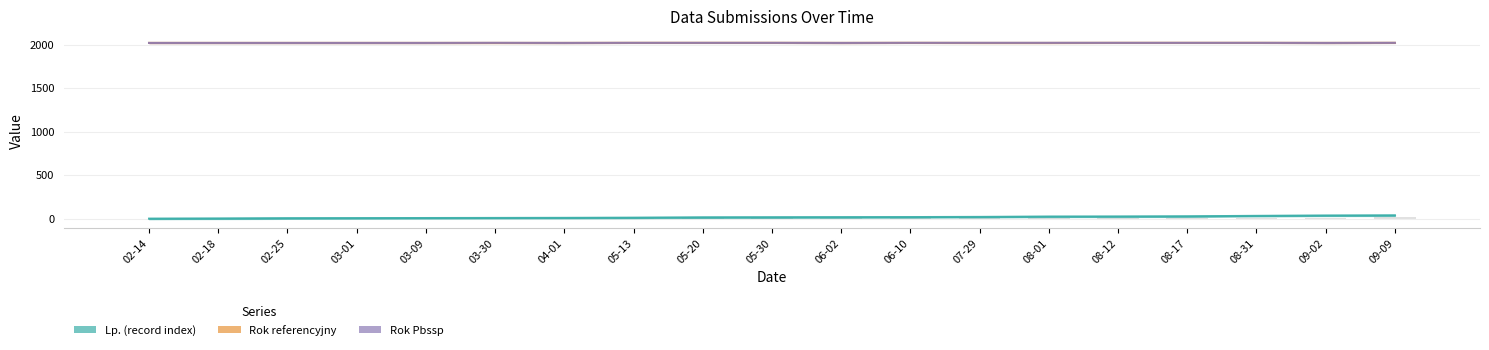

List the labels in order of Rok referencyjny value, largest first.

05-13, 05-20, 05-30, 06-10, 08-12, 08-17, 08-31, 09-09, 02-14, 02-18, 02-25, 03-01, 03-09, 03-30, 04-01, 06-02, 07-29, 08-01, 09-02